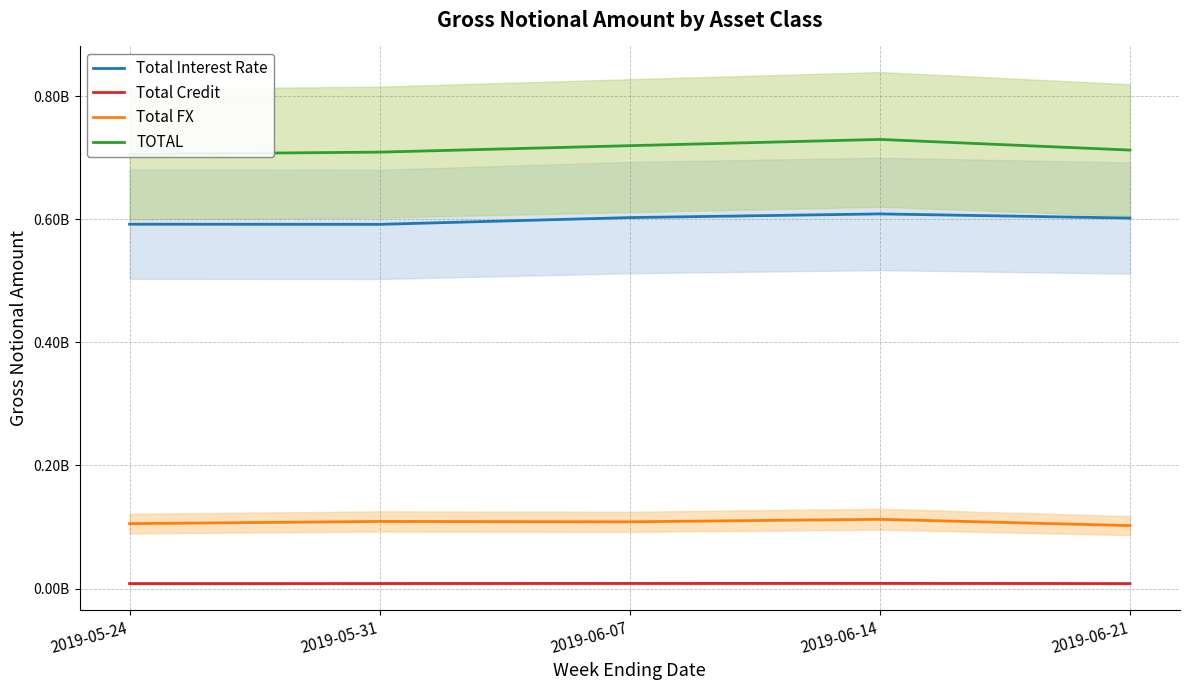

Does the chart display data point markers on the line(s)?

No